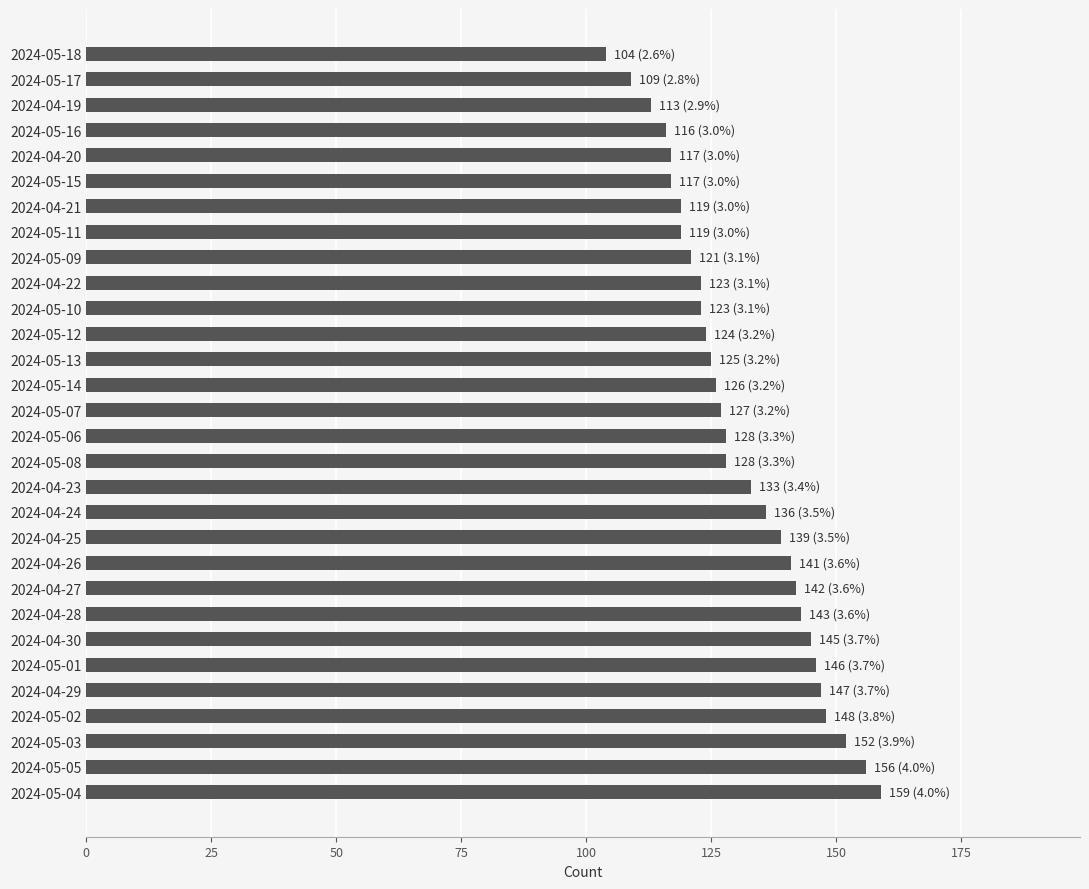

Reading bottom to top, list all the values displayed in this chart.

2024-05-04=159	2024-05-05=156	2024-05-03=152	2024-05-02=148	2024-04-29=147	2024-05-01=146	2024-04-30=145	2024-04-28=143	2024-04-27=142	2024-04-26=141	2024-04-25=139	2024-04-24=136	2024-04-23=133	2024-05-08=128	2024-05-06=128	2024-05-07=127	2024-05-14=126	2024-05-13=125	2024-05-12=124	2024-05-10=123	2024-04-22=123	2024-05-09=121	2024-05-11=119	2024-04-21=119	2024-05-15=117	2024-04-20=117	2024-05-16=116	2024-04-19=113	2024-05-17=109	2024-05-18=104